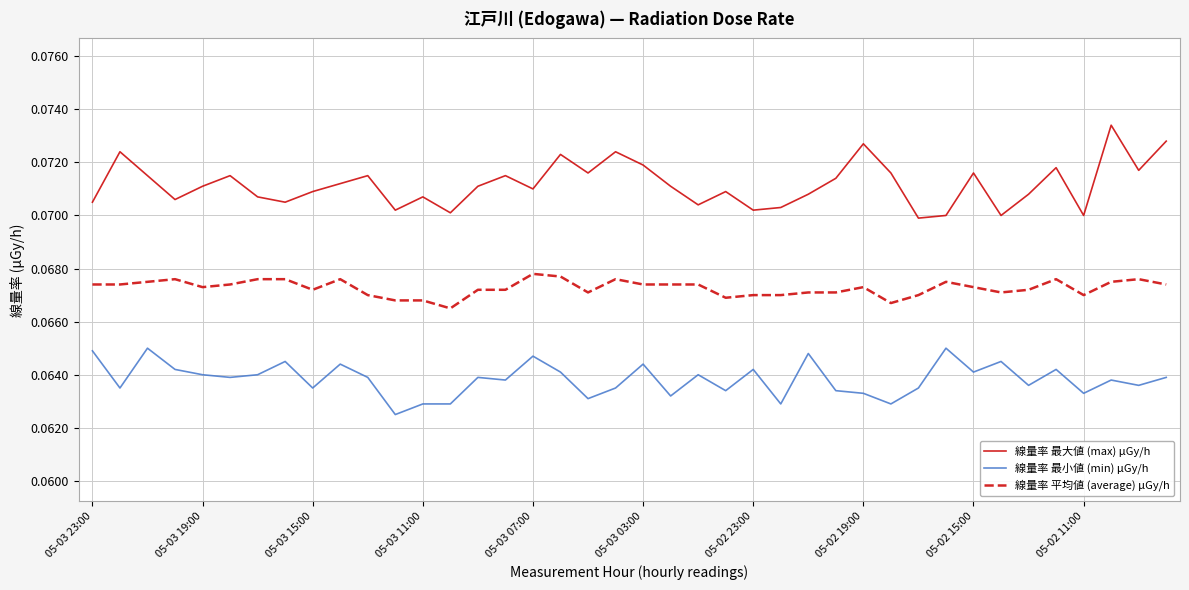

List the series in order of their overall mean, highest first.

線量率 最大値 (max) μGy/h, 線量率 平均値 (average) μGy/h, 線量率 最小値 (min) μGy/h